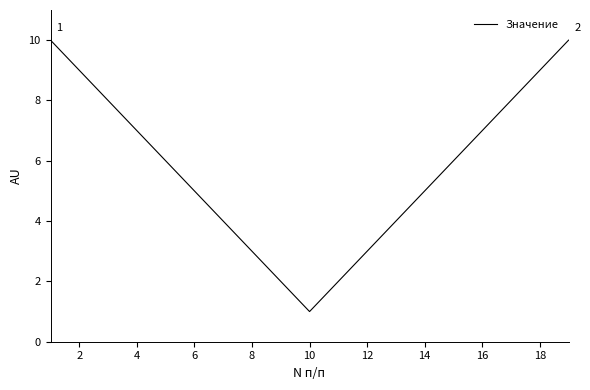

What is the difference between the maximum and minimum values?

9